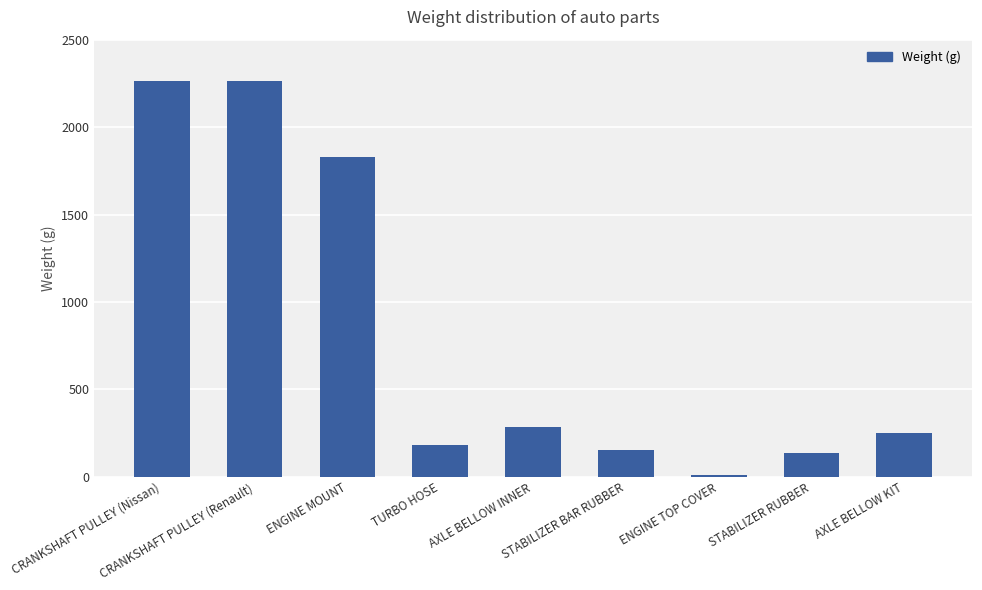

What position from the left is ENGINE MOUNT?

3